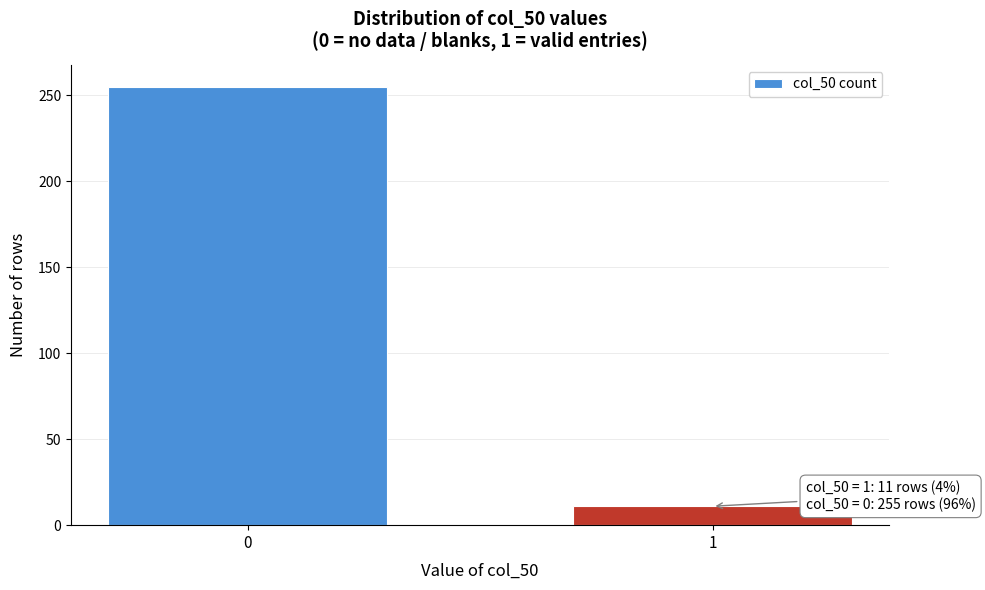

Reading right to left, transcribe all the data shown in this chart.

1=11	0=255